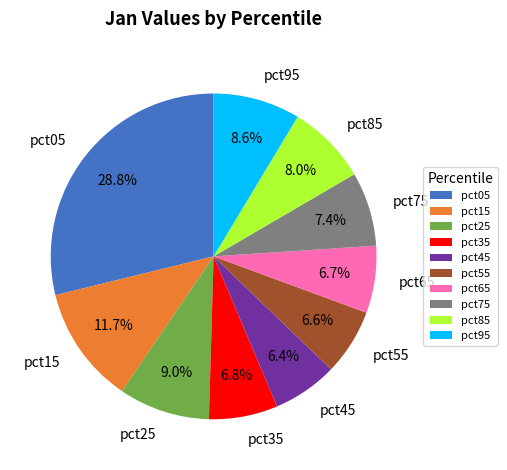

To the nearest percent, what is the average slice percentage?

10%